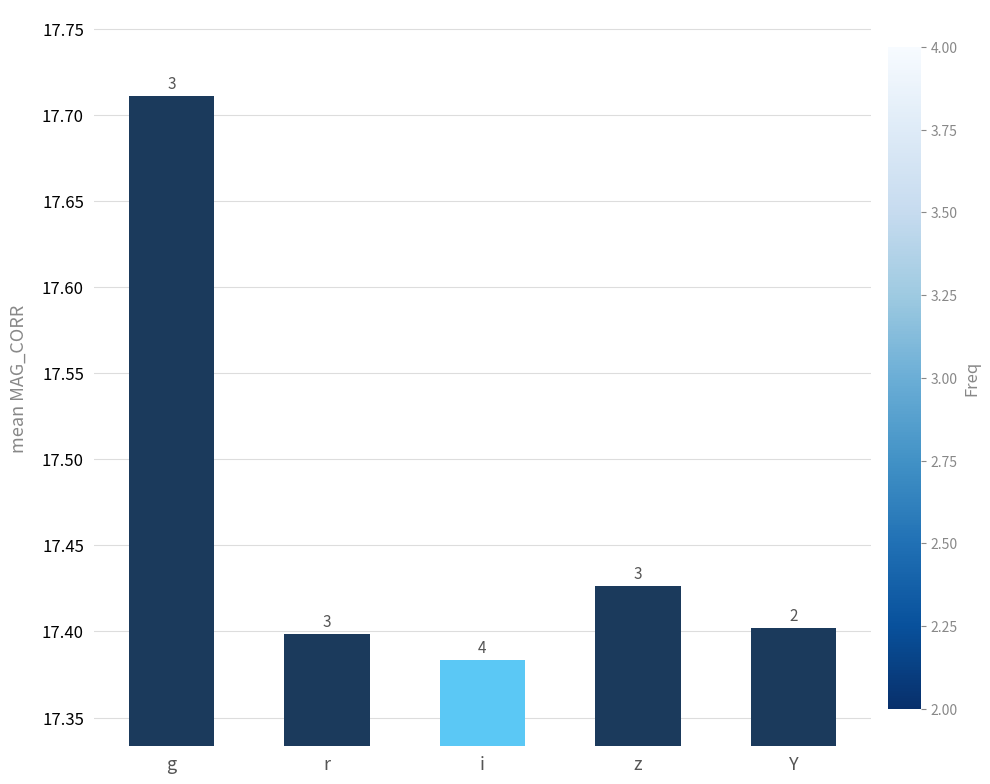

How many bars are there in total?

5